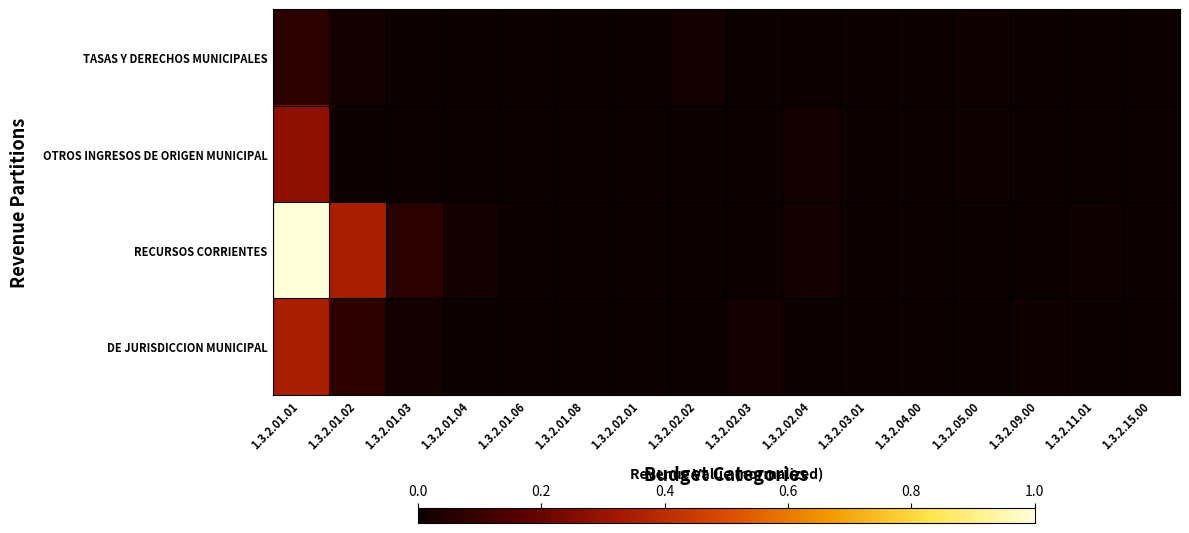

What is the greatest value displayed?

1.0